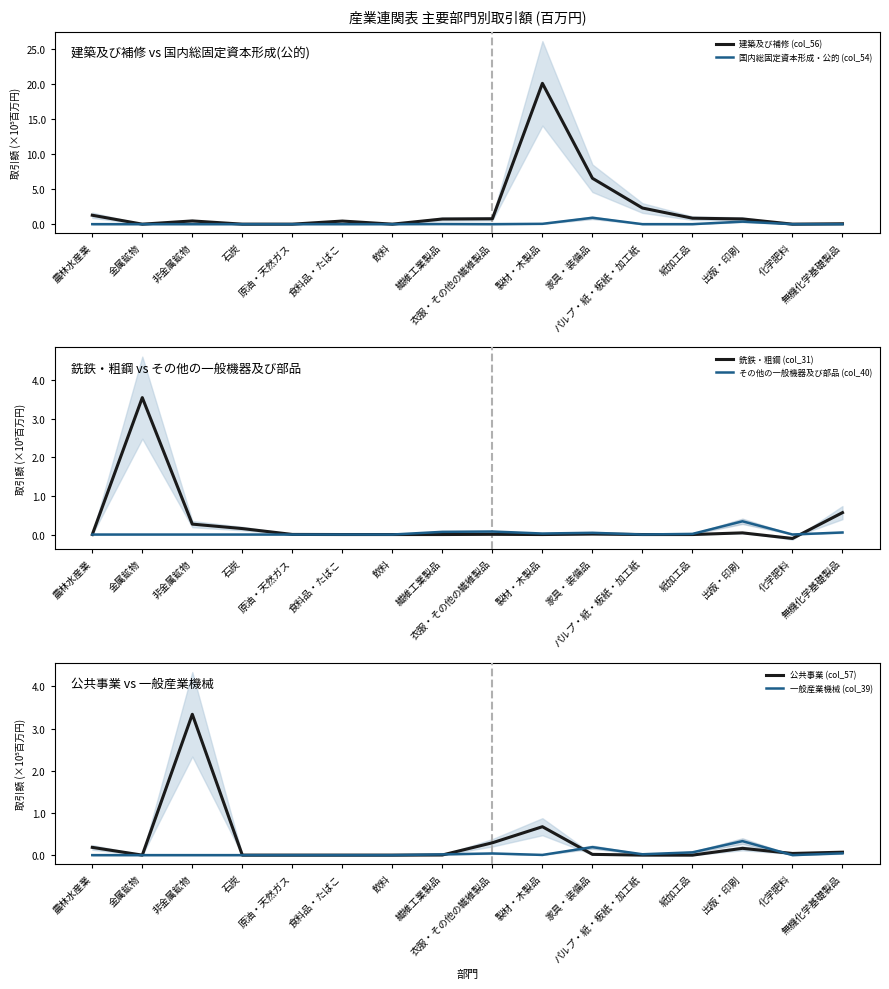

What is the difference between the highest and lowest values at 出版・印刷?

0.7